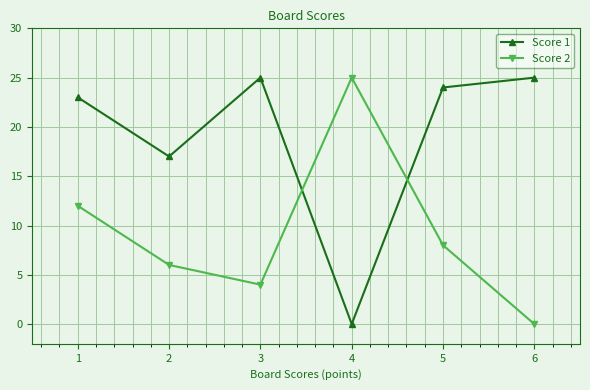

Reading left to right, transcribe all the data shown in this chart.

Score 1: 1=23	2=17	3=25	4=0	5=24	6=25
Score 2: 1=12	2=6	3=4	4=25	5=8	6=0